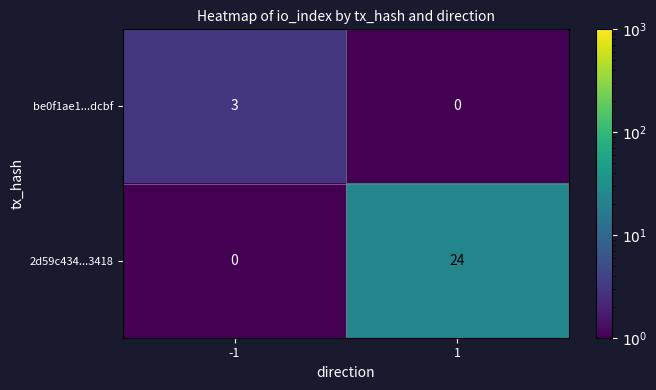

What is the sum of the 2d59c434...3418 values at 1 and -1?

24